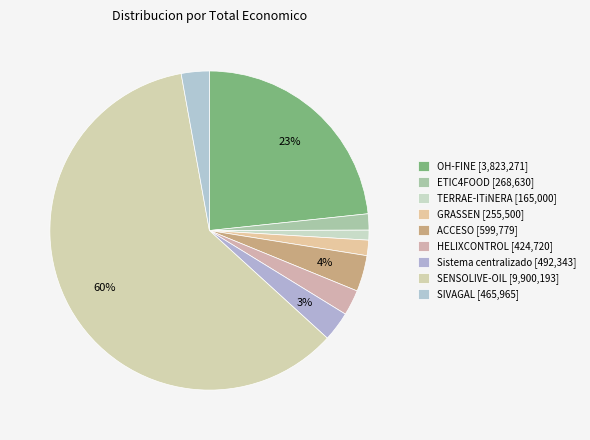

Rank the categories by value from highest to lowest.

SENSOLIVE-OIL, OH-FINE, ACCESO, Sistema centralizado, SIVAGAL, HELIXCONTROL, ETIC4FOOD, GRASSEN, TERRAE-ITiNERA